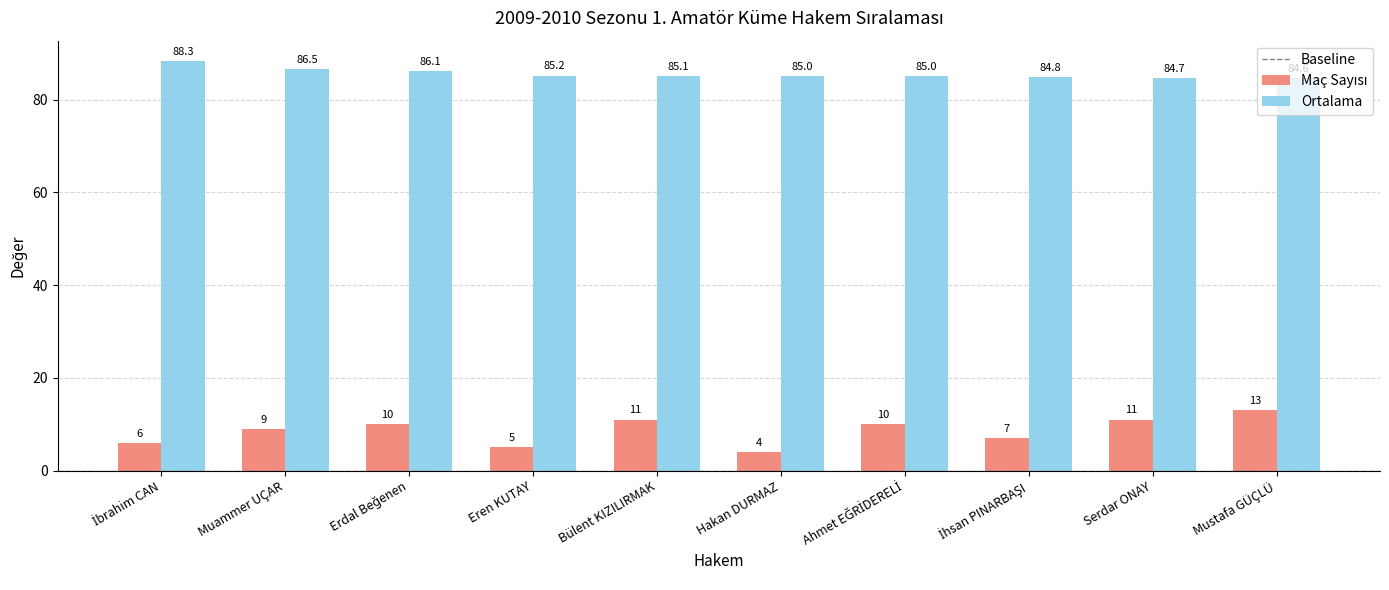

How many values in the Ortalama series are below 85?

3